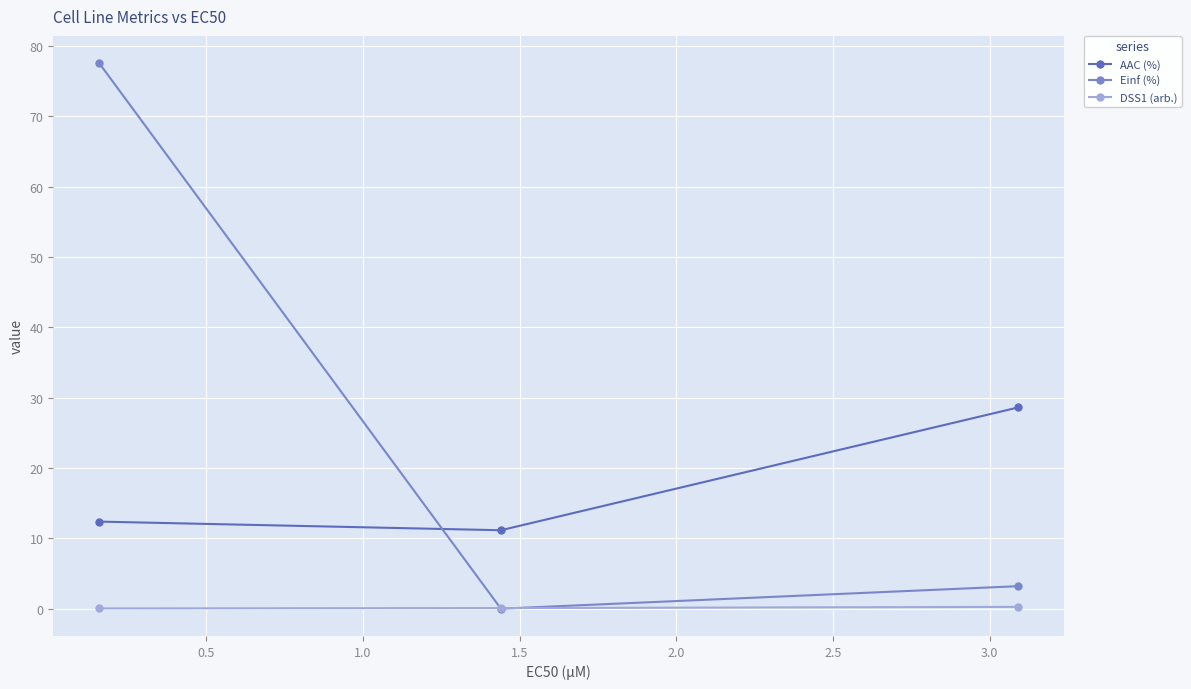

What is the sum of all Einf (%) values?

80.7